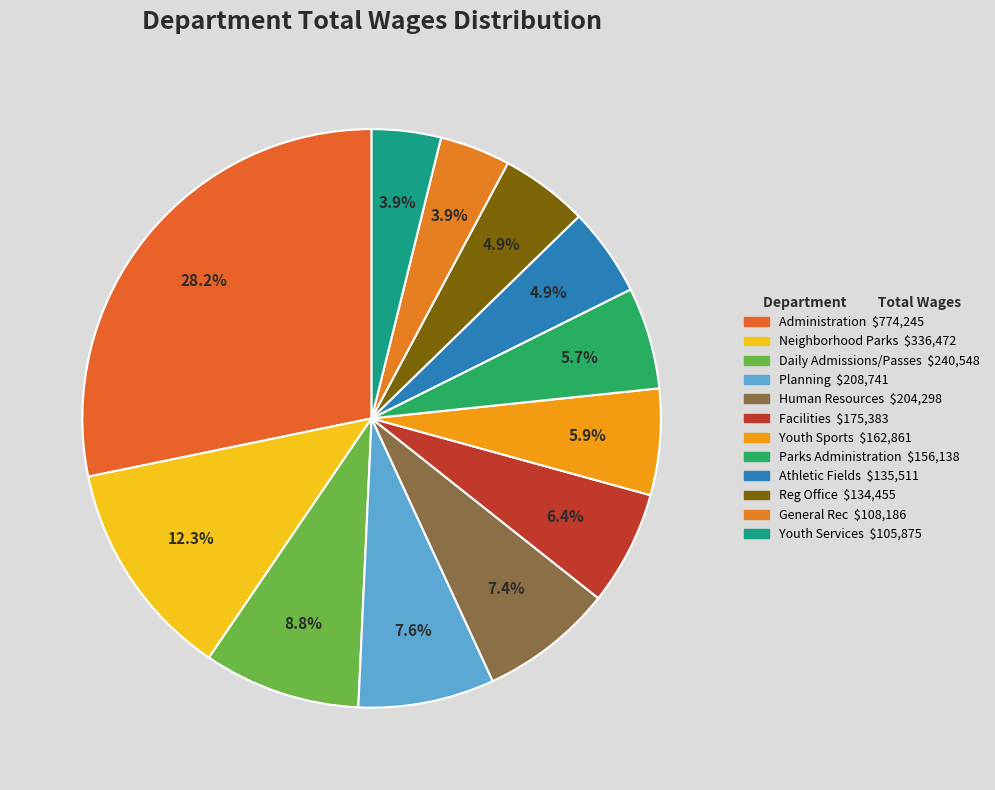

How many segments does this pie chart have?

12